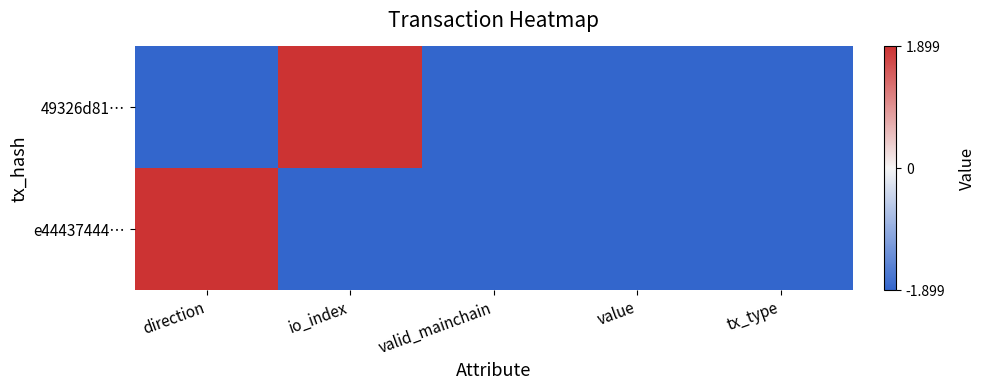

What is the greatest value displayed?

1